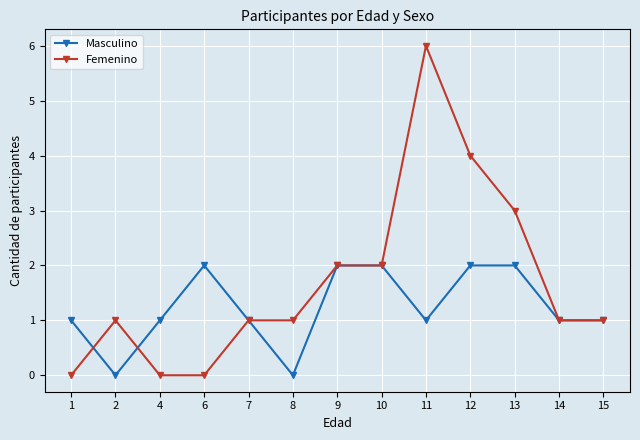

True or false: Femenino has a value of 2 at 15.

False